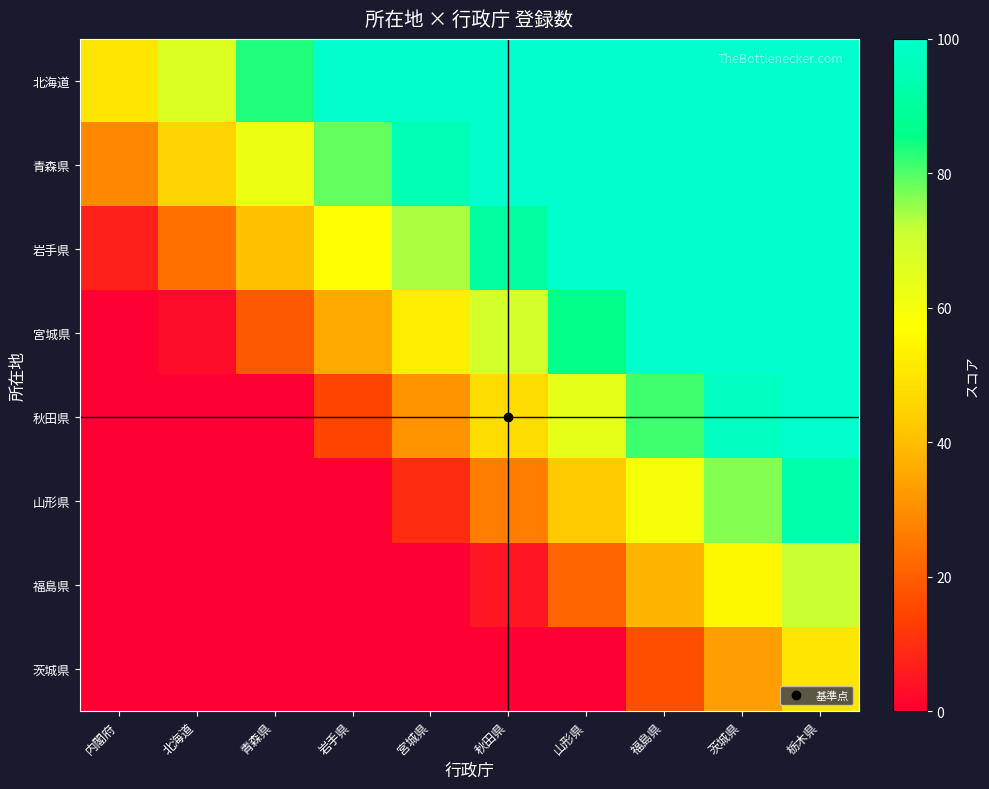

Reading right to left, what are all the values shown in this chart?

北海道: 栃木県=100.0	茨城県=100.0	福島県=100.0	山形県=100.0	秋田県=100.0	宮城県=100.0	岩手県=100.0	青森県=83.3	北海道=66.7	内閣府=50.0
青森県: 栃木県=100.0	茨城県=100.0	福島県=100.0	山形県=100.0	秋田県=100.0	宮城県=95.2	岩手県=78.6	青森県=61.9	北海道=45.2	内閣府=28.6
岩手県: 栃木県=100.0	茨城県=100.0	福島県=100.0	山形県=100.0	秋田県=90.5	宮城県=73.8	岩手県=57.1	青森県=40.5	北海道=23.8	内閣府=7.1
宮城県: 栃木県=100.0	茨城県=100.0	福島県=100.0	山形県=85.7	秋田県=69.0	宮城県=52.4	岩手県=35.7	青森県=19.0	北海道=2.4	内閣府=0.0
秋田県: 栃木県=100.0	茨城県=97.6	福島県=81.0	山形県=64.3	秋田県=47.6	宮城県=31.0	岩手県=14.3	青森県=0.0	北海道=0.0	内閣府=0.0
山形県: 栃木県=92.9	茨城県=76.2	福島県=59.5	山形県=42.9	秋田県=26.2	宮城県=9.5	岩手県=0.0	青森県=0.0	北海道=0.0	内閣府=0.0
福島県: 栃木県=71.4	茨城県=54.8	福島県=38.1	山形県=21.4	秋田県=4.8	宮城県=0.0	岩手県=0.0	青森県=0.0	北海道=0.0	内閣府=0.0
茨城県: 栃木県=50.0	茨城県=33.3	福島県=16.7	山形県=0.0	秋田県=0.0	宮城県=0.0	岩手県=0.0	青森県=0.0	北海道=0.0	内閣府=0.0